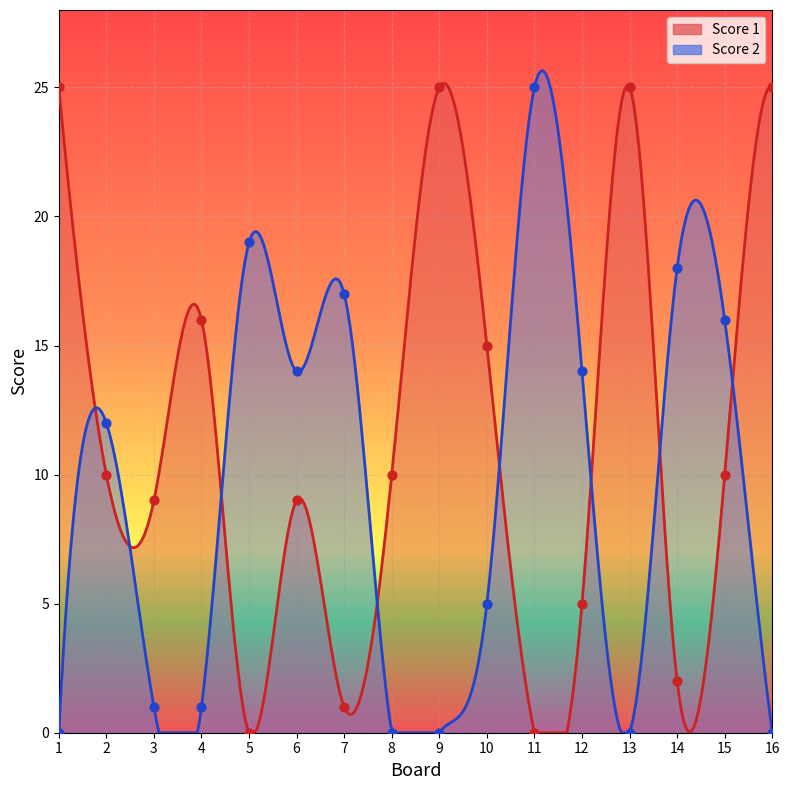

Which series has the largest total across all categories?

Score 1